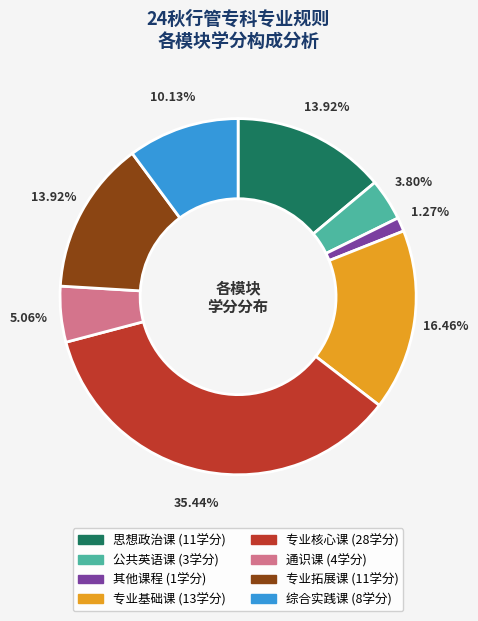

Is 专业拓展课 the majority of the pie?

No